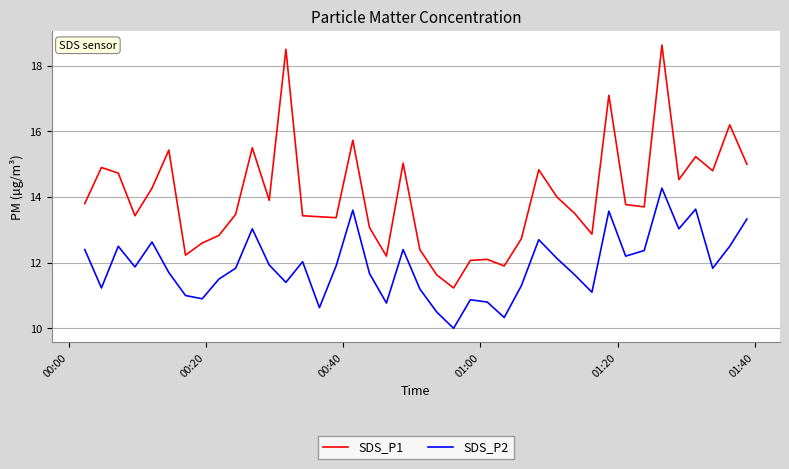

What is the smallest value displayed?

10.0